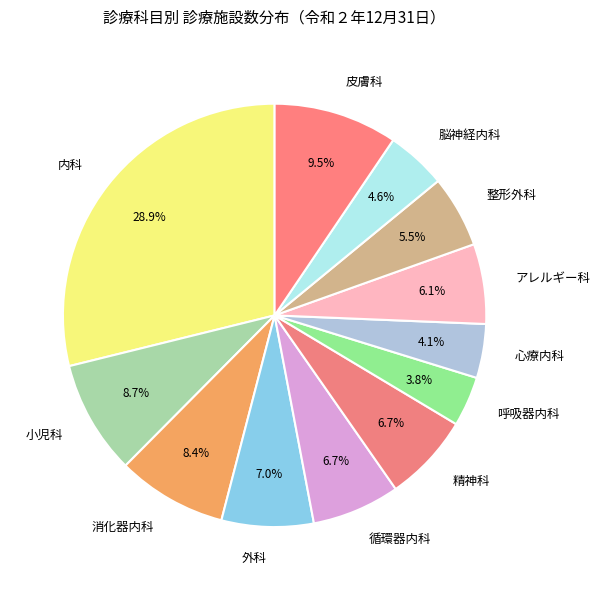

What portion of the pie excludes 内科?

71.1%